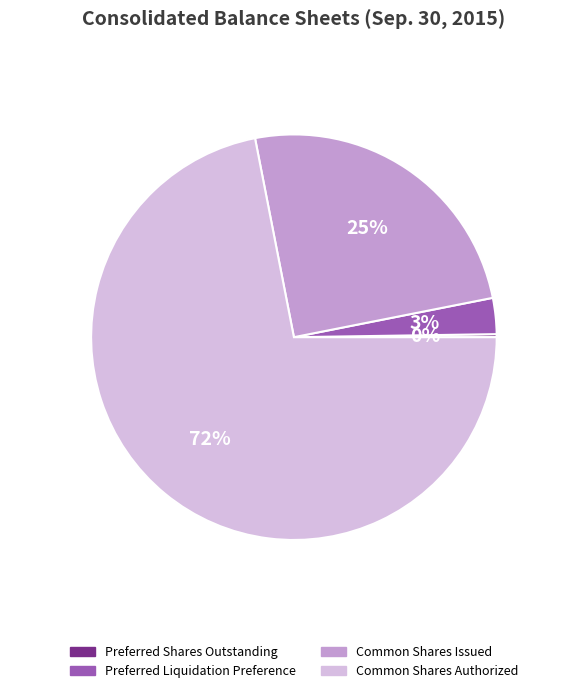

True or false: Common Shares Issued accounts for 37% of the total.

False